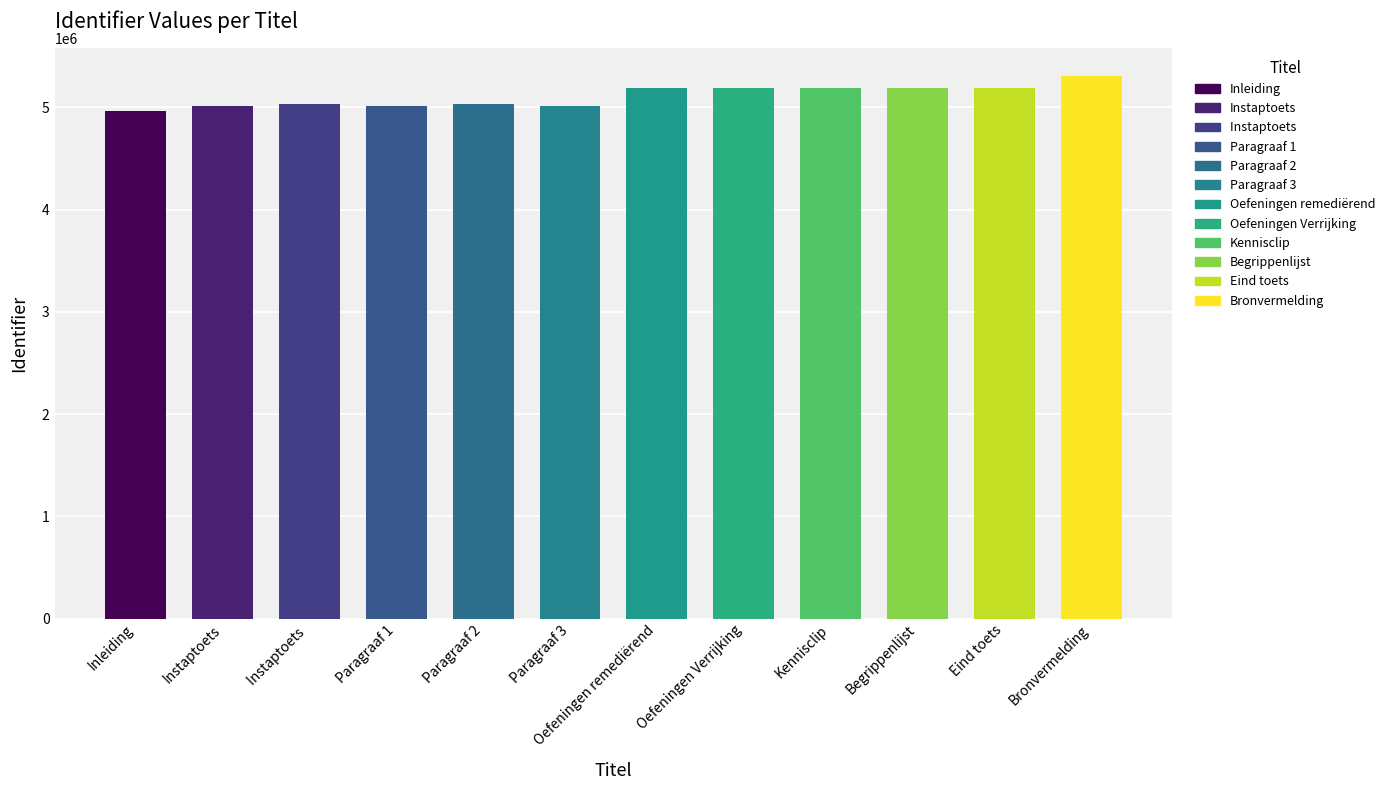

Read the value at Paragraaf 2.

5038189